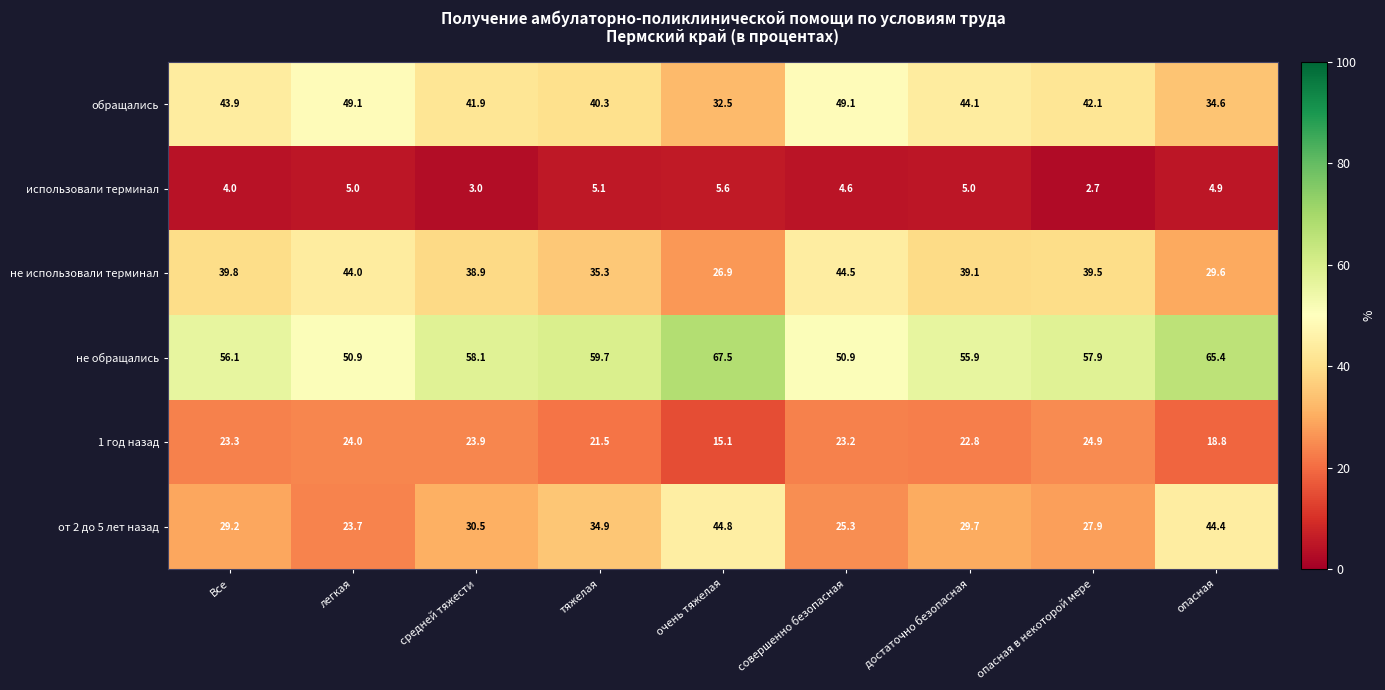

At how many categories does at least one series exceed 3?

9